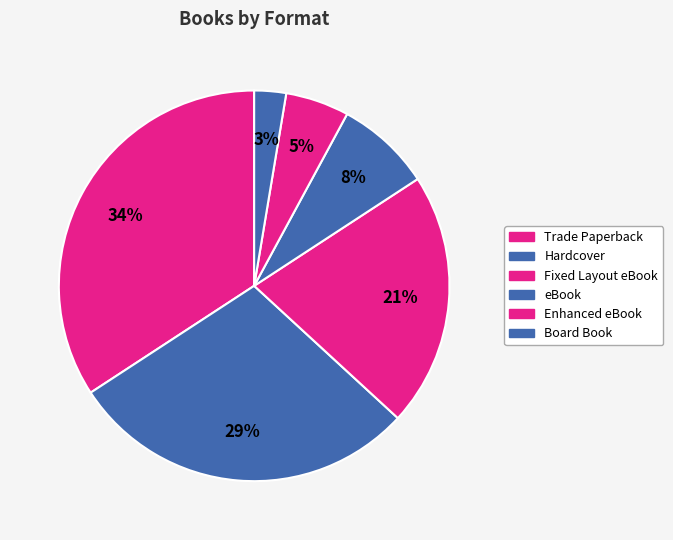

Is it true that Fixed Layout eBook is 26% of the pie?

False